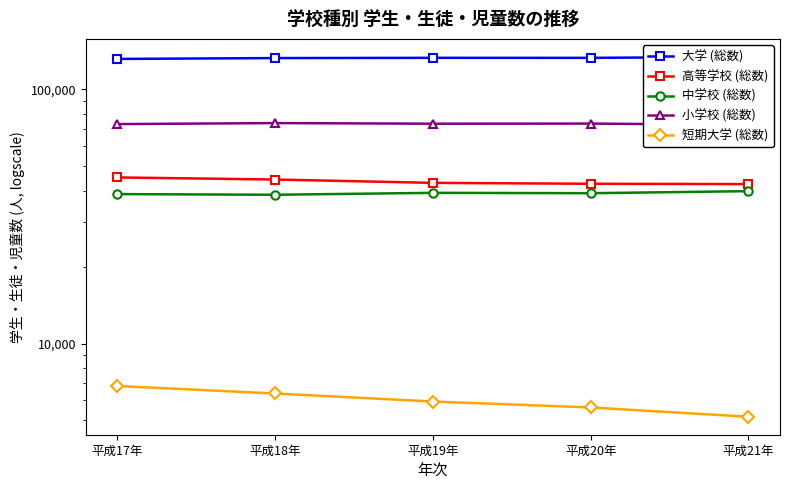

Where is the first local maximum for 小学校 (総数)?

平成18年